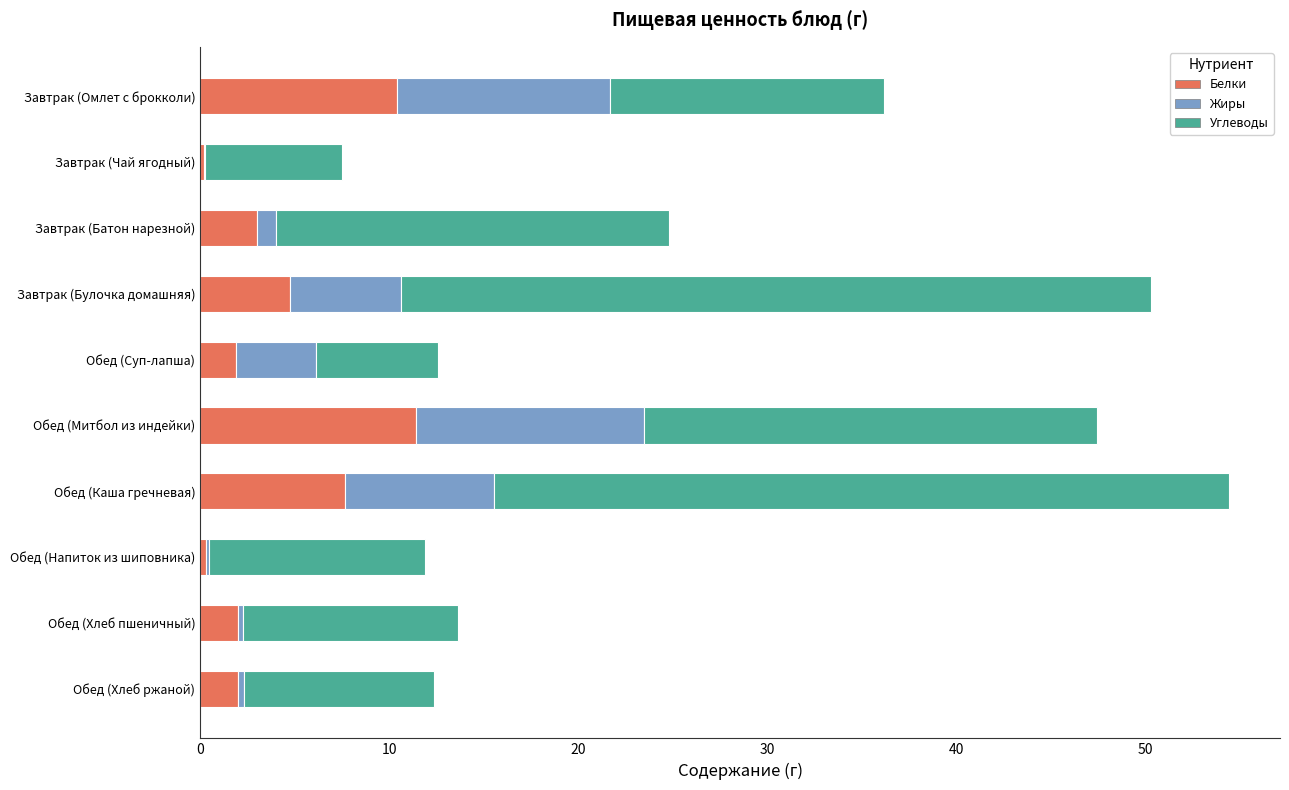

What is the highest value of the Белки series?

11.4